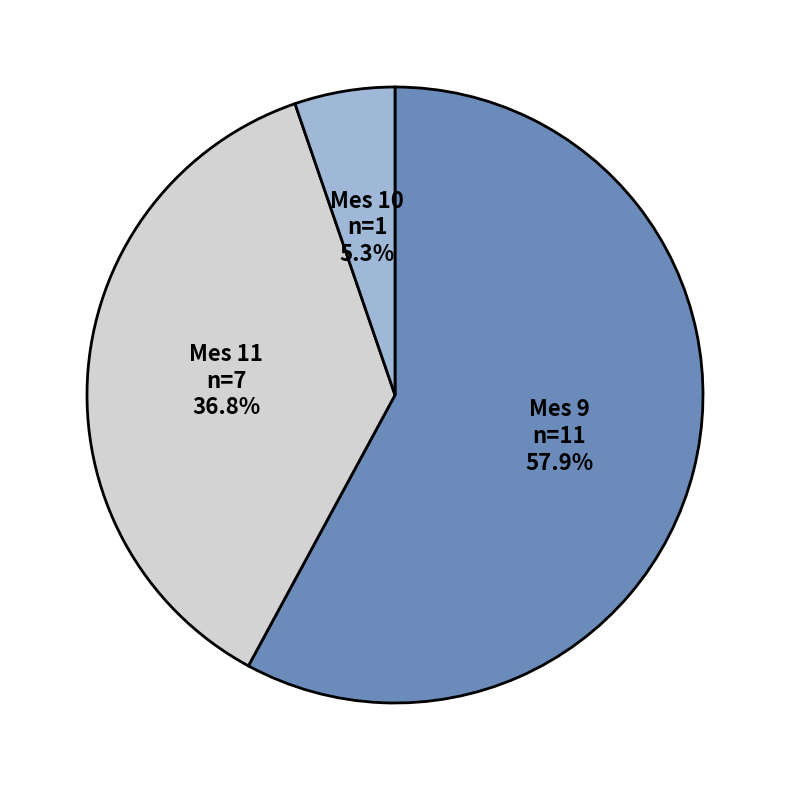

Which category accounts for the majority?

Mes 9